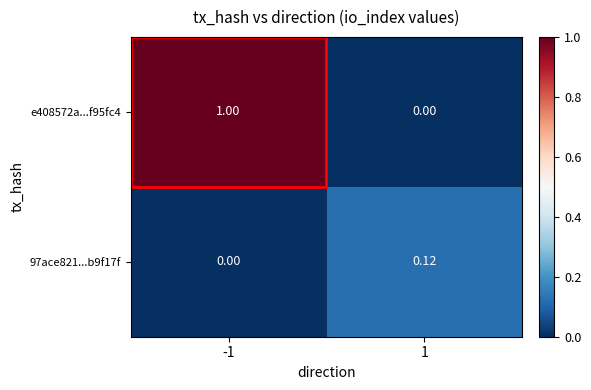

Count the number of data series in this chart.

2